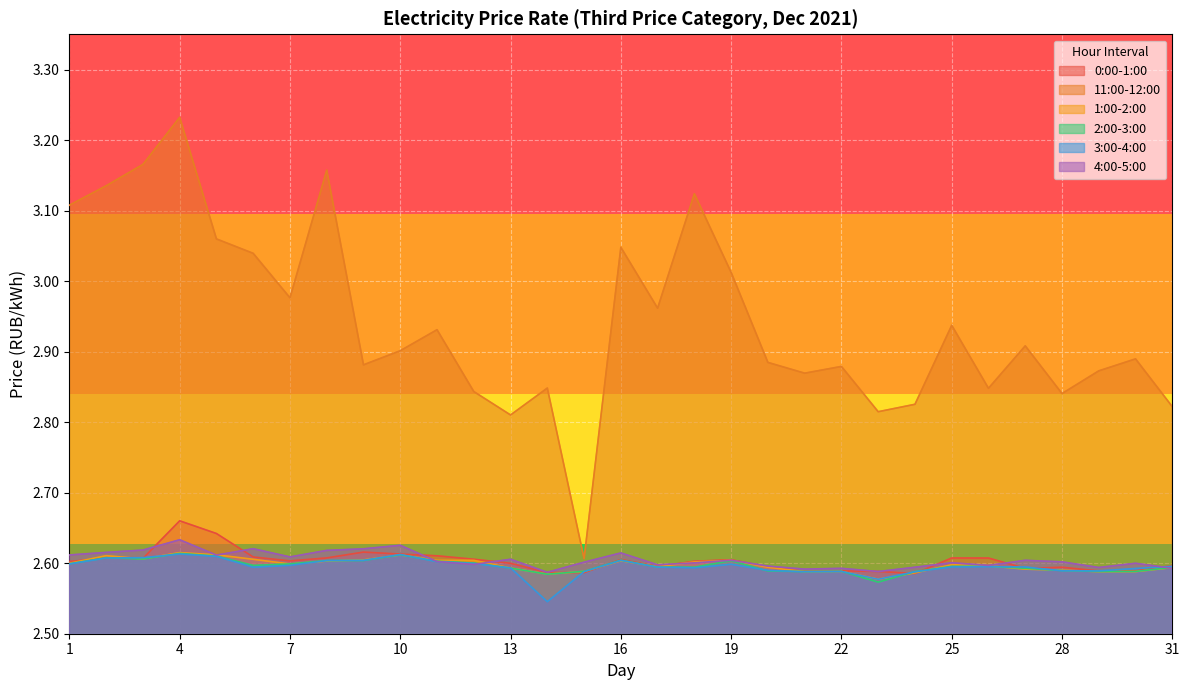

Is the value of 11:00-12:00 at 11 greater than the value of 2:00-3:00 at 9?

Yes